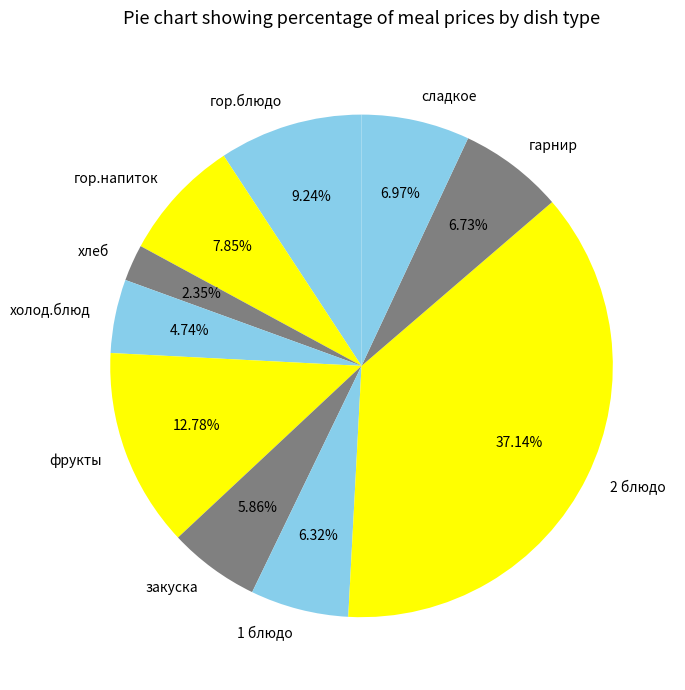

What is the ratio of the value at закуска to the value at хлеб?

2.5